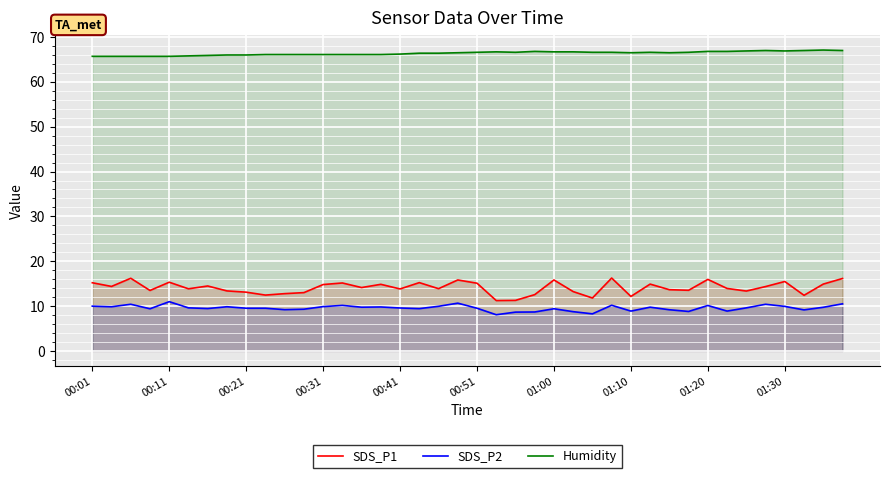

Which series has the widest spread of values?

SDS_P1